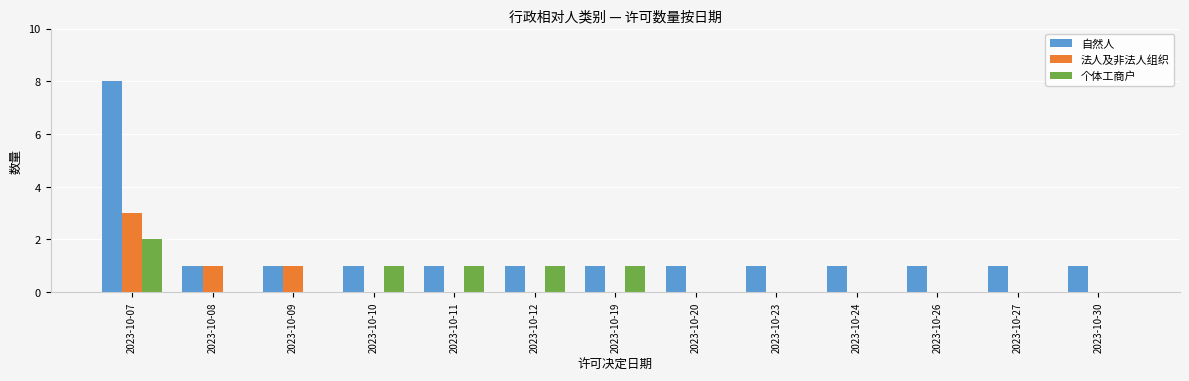

What is the maximum value shown in the chart?

8